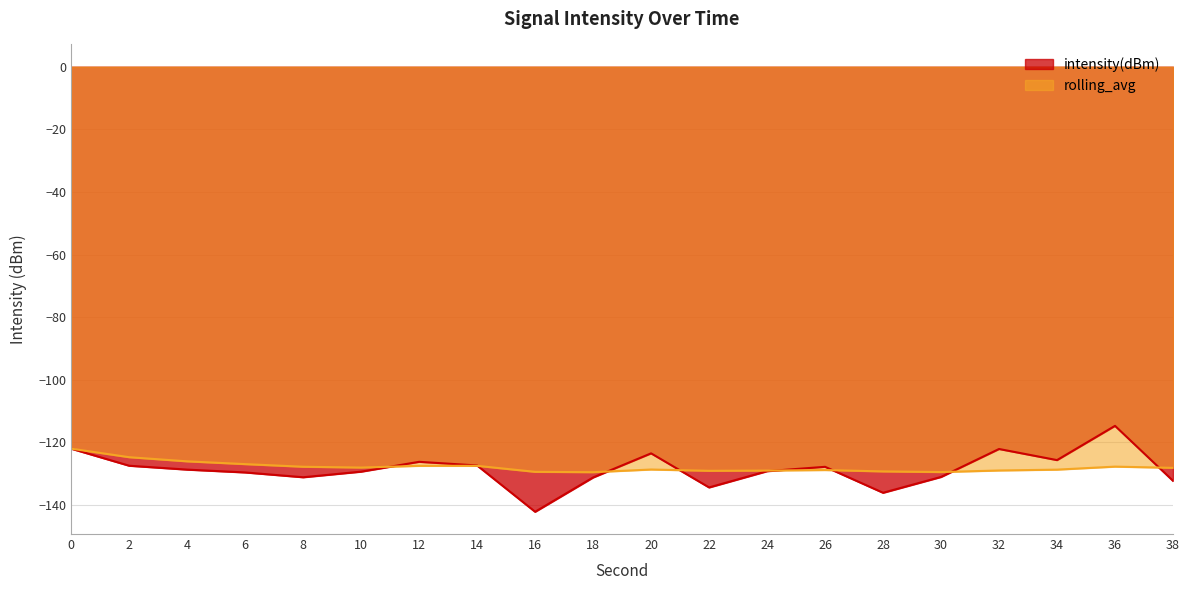

How many values in the intensity(dBm) series exceed -128?

9